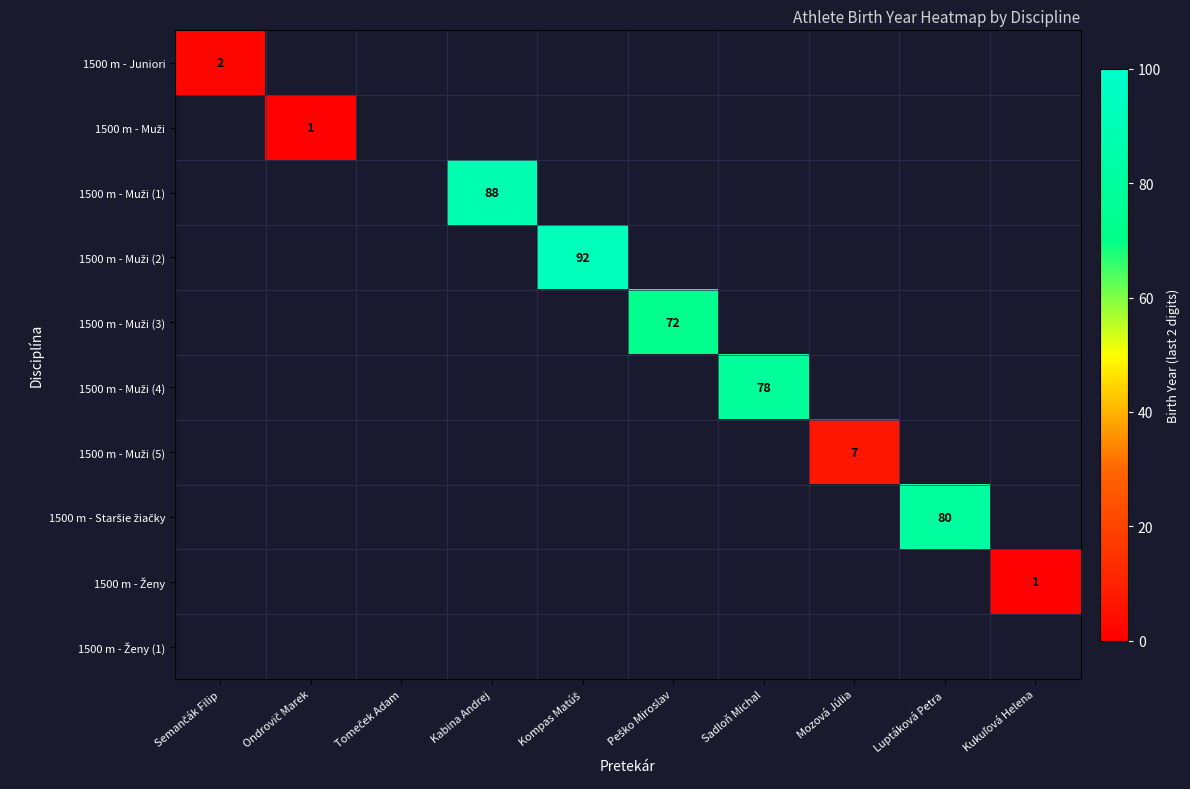

Count the number of data series in this chart.

10